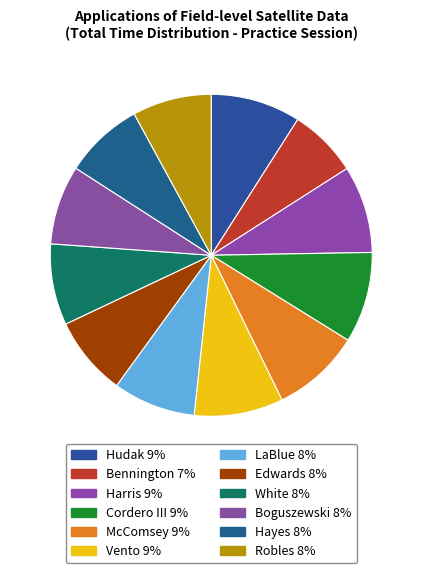

Does any single category account for the majority?

No